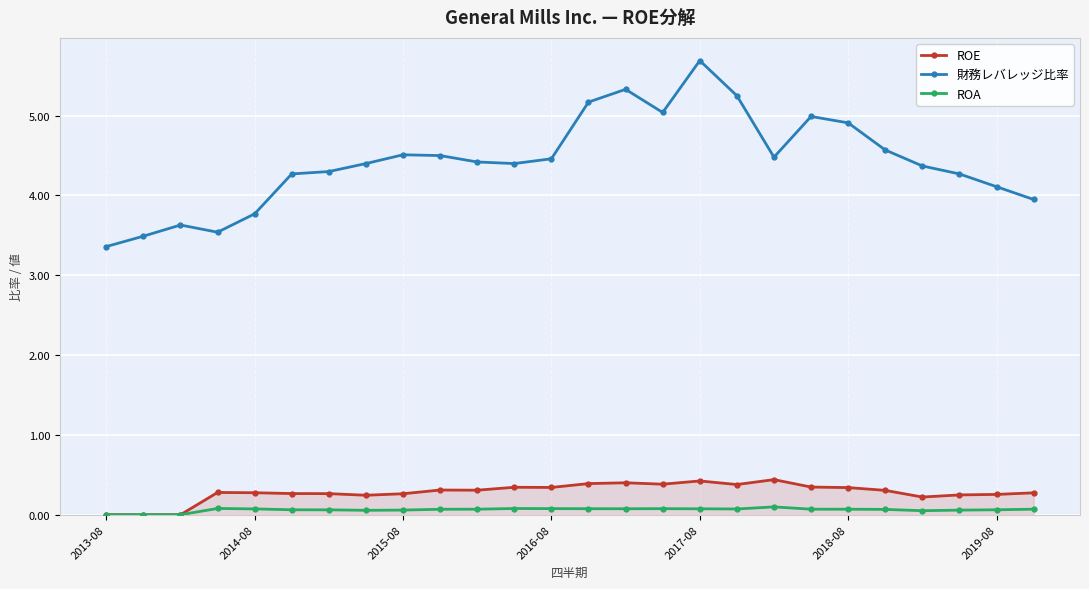

True or false: ROA has more than 0 points higher than both neighbors.

True